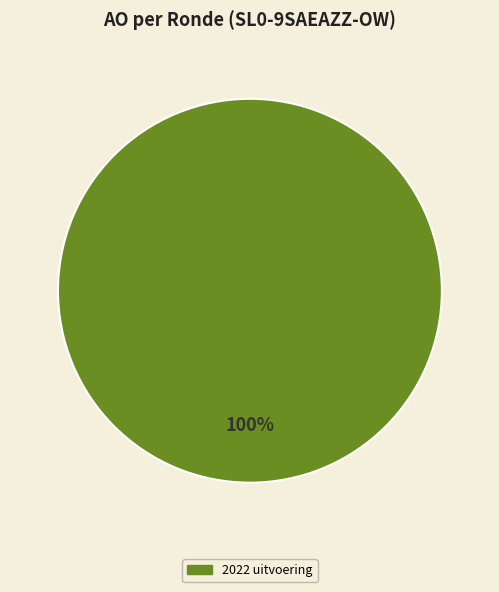

How many segments does this pie chart have?

1